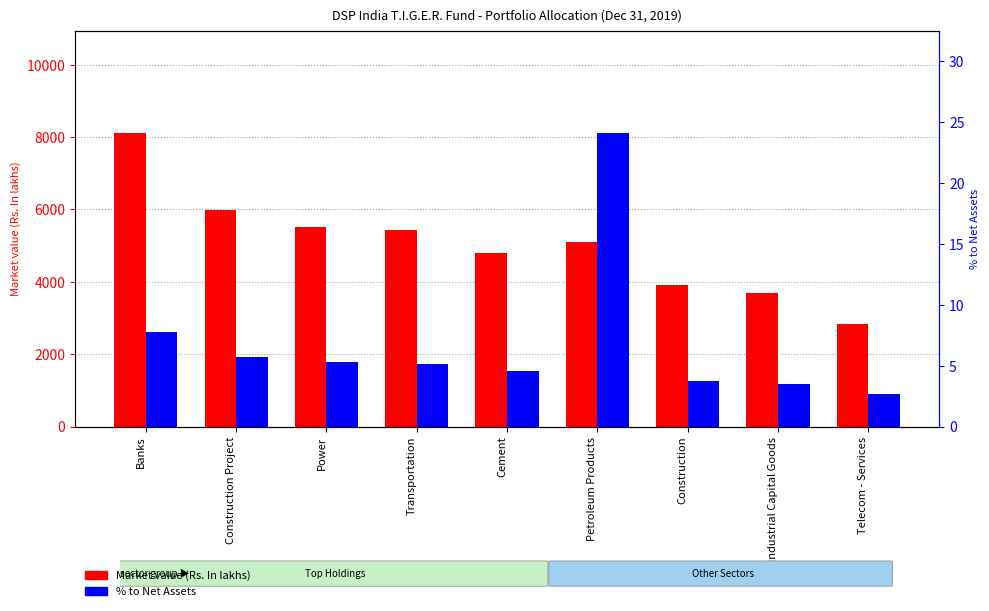

What is the difference between the Market value (Rs. In lakhs) values at Transportation and Power?

98.8